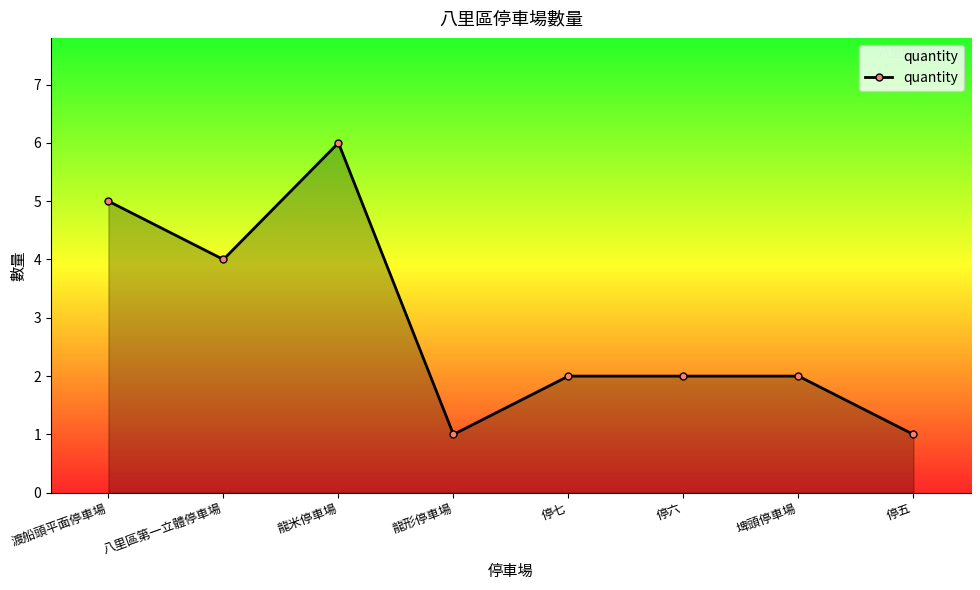

Where is the first local minimum?

八里區第一立體停車場